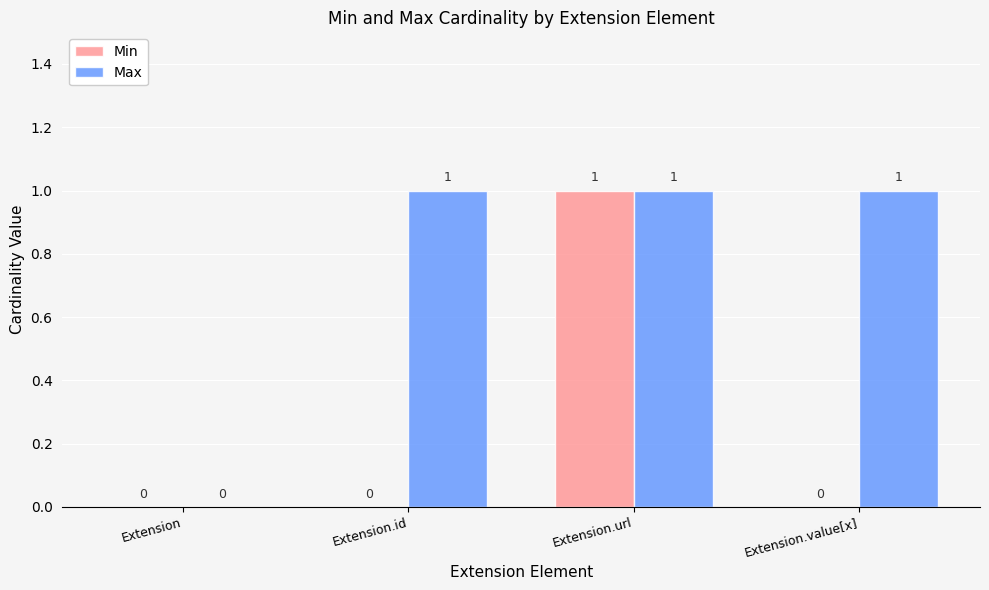

How many groups of bars are there?

4